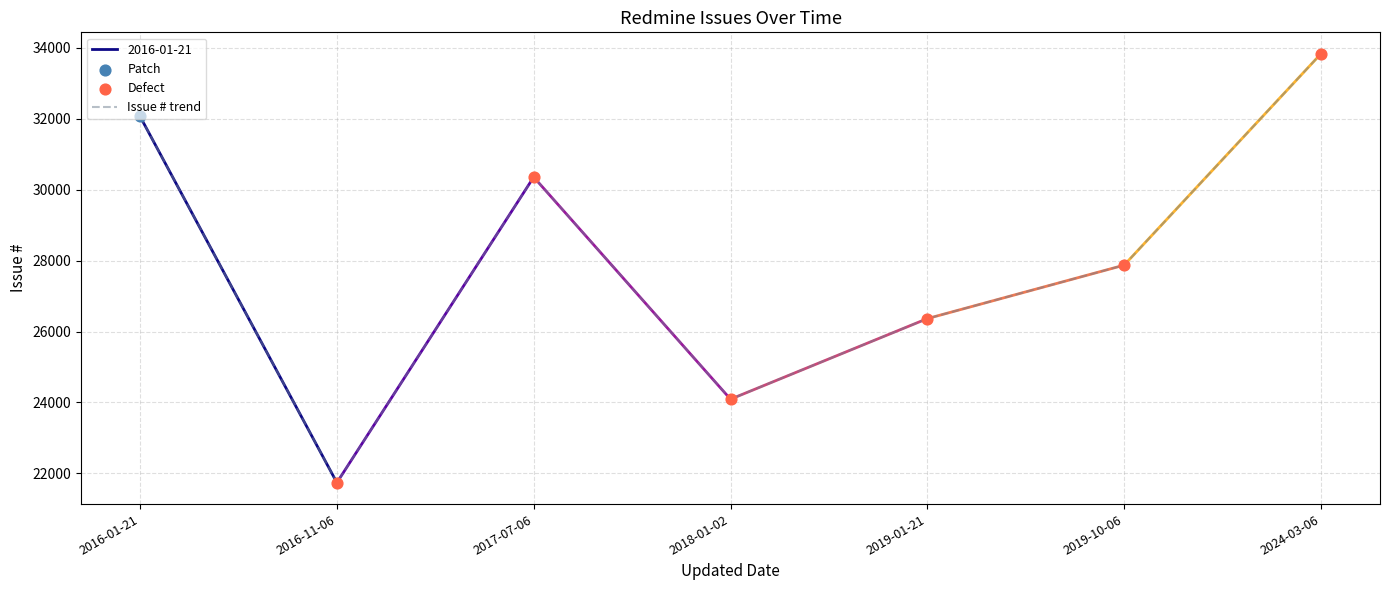

What is the ratio of the value at 2017-07-06 to the value at 2018-01-02?

1.3